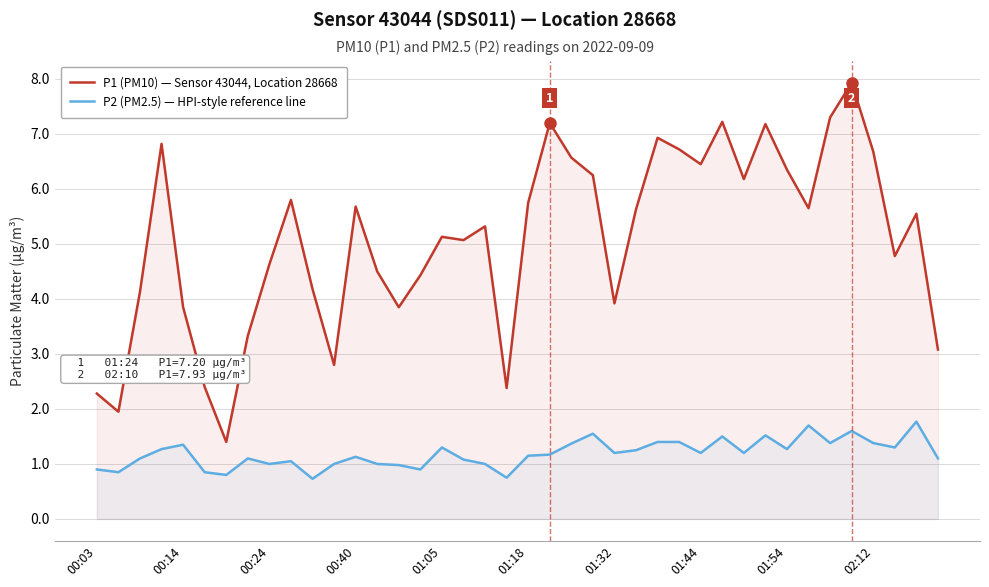

What is the average value of the P2 (PM2.5) — HPI-style reference line series?

1.2